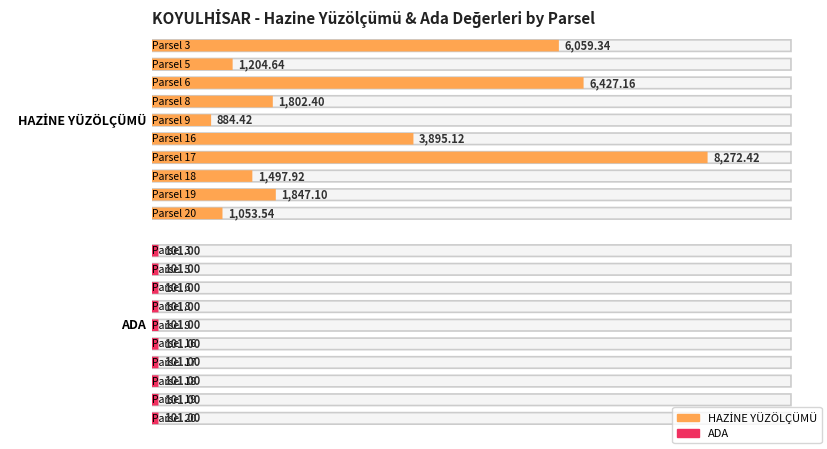

What is the difference between the Maximum utilization values at Parsel 18 and Parsel 9?

613.5